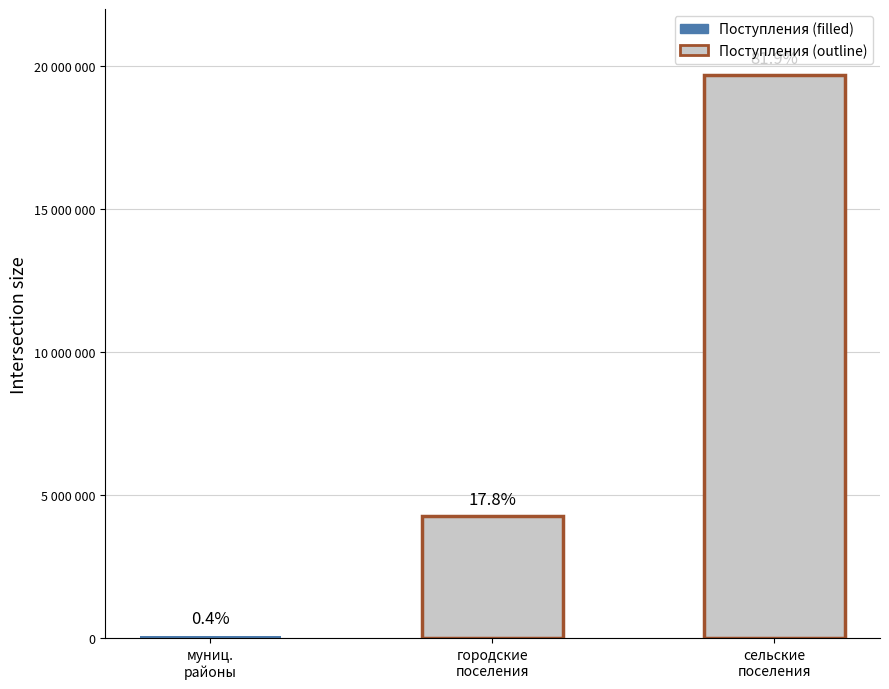

What is the change in value from бюджеты муниципальных районов to бюджеты сельских поселений?

+19595020